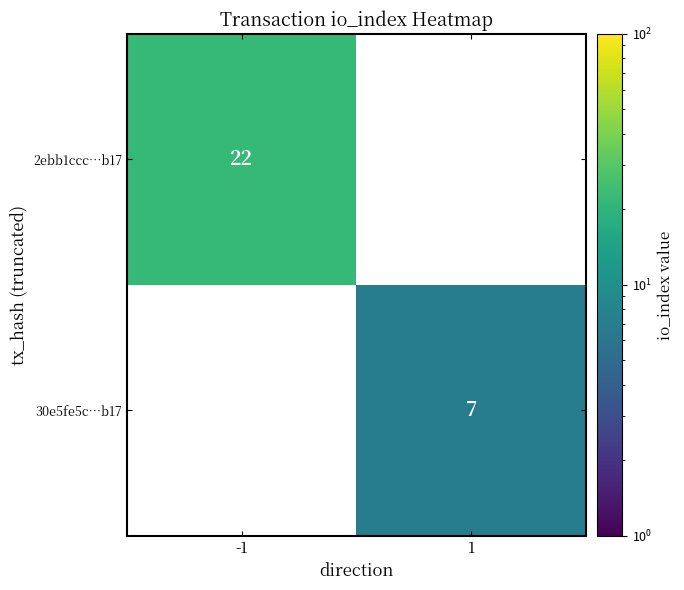

Is it true that 2ebb1ccc…b17 equals 8 at -1?

False